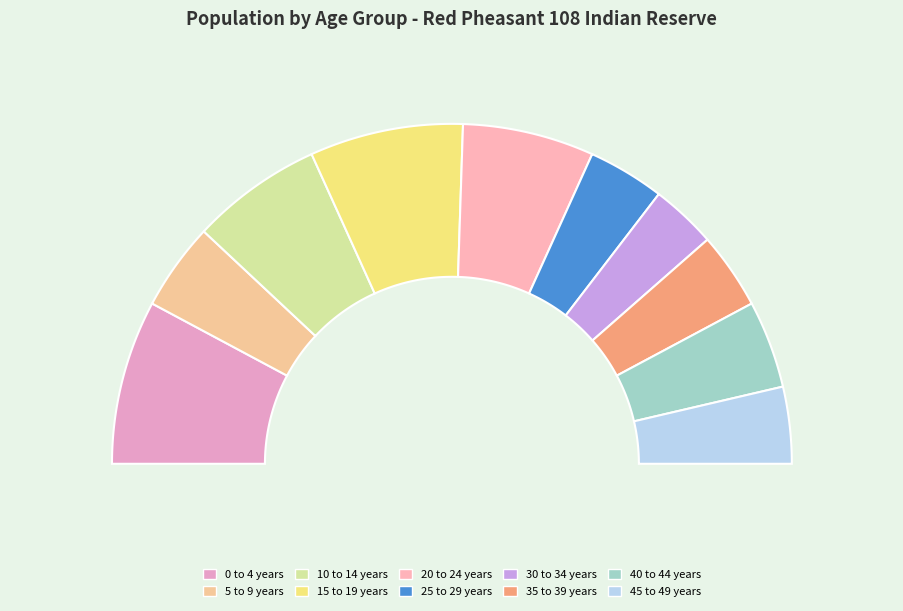

How many slices are in this pie chart?

10